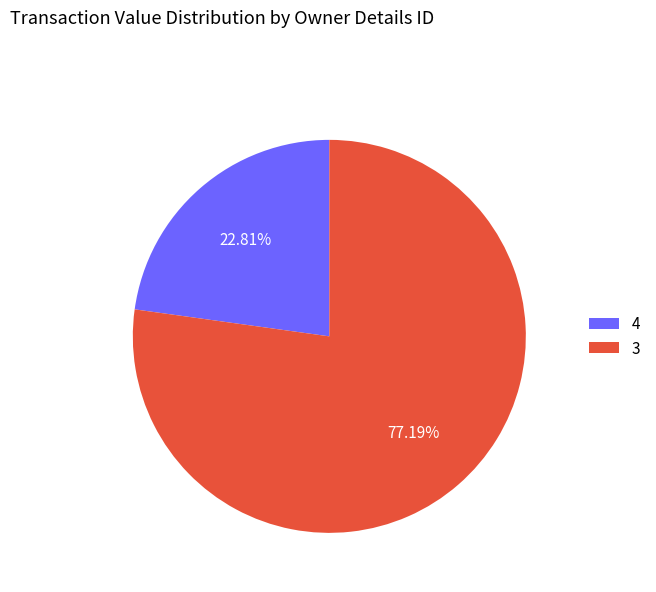

What percentage do 4 and 3 together represent?

100.0%